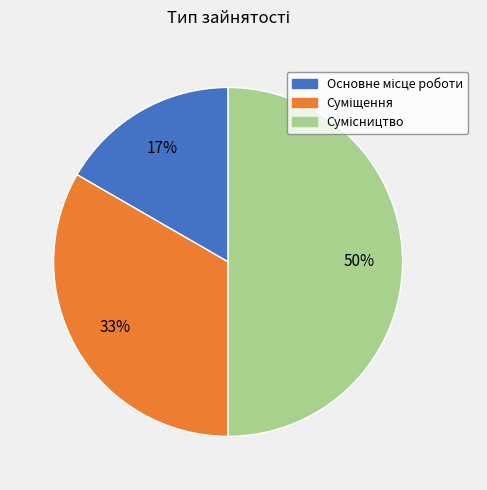

To the nearest percent, what is the difference between the largest and smallest slice percentages?

33%